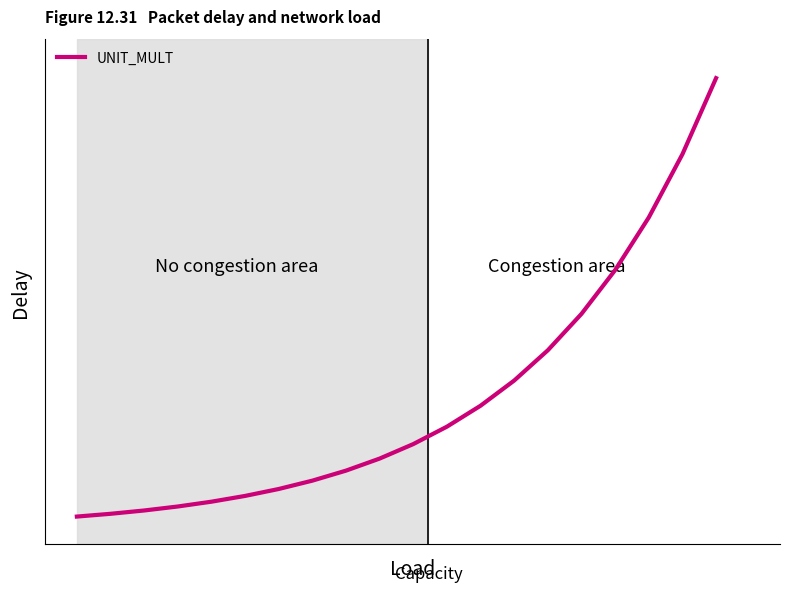

Reading right to left, what are all the values shown in this chart?

32.1	26.5	21.9	18.1	14.8	12.2	10.0	8.1	6.6	5.3	4.2	3.4	2.6	2.0	1.5	1.1	0.7	0.4	0.2	0.0